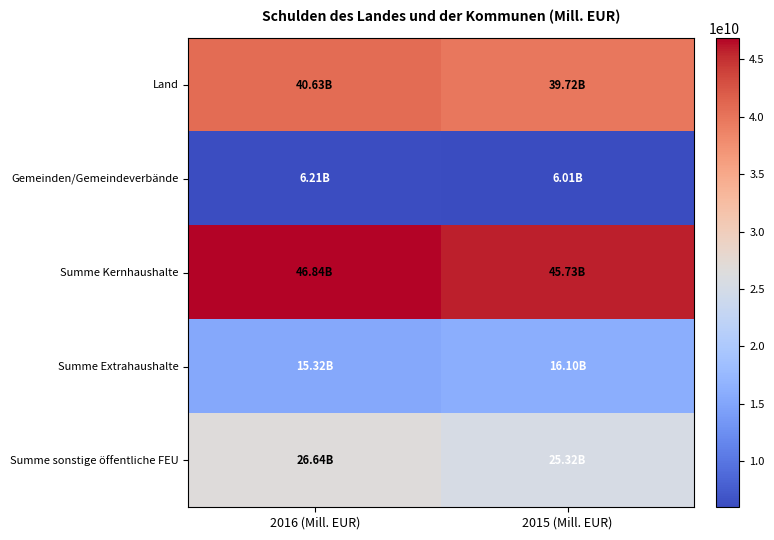

What is the total value across all series at 2015 (Mill. EUR)?

132880851556